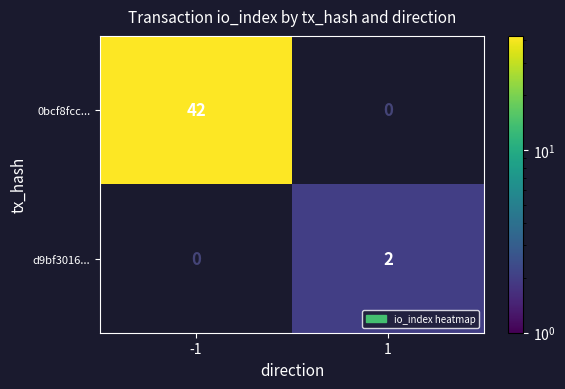

Reading left to right, transcribe all the data shown in this chart.

0bcf8fcc...: 42	0
d9bf3016...: 0	2